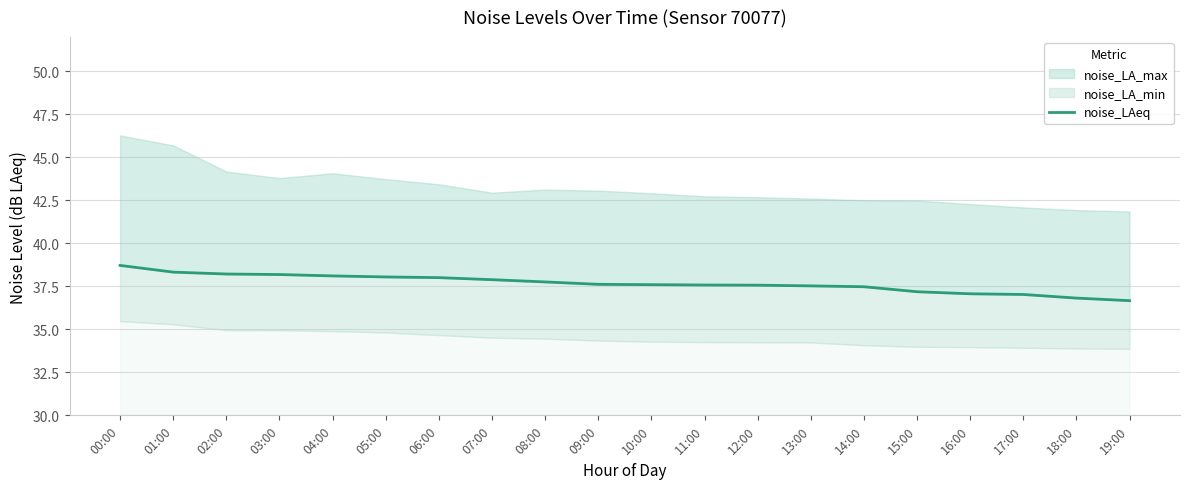

What is the sum of the values at 15:00 and 16:00?

74.3